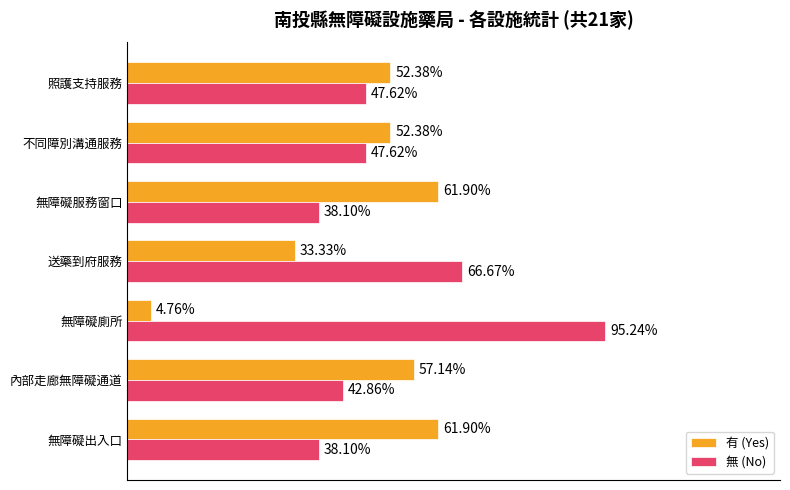

What are all the series names shown in the legend?

有 (Yes), 無 (No)